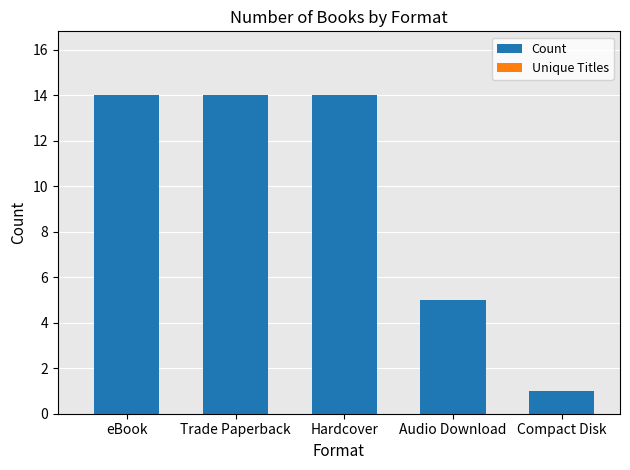

At which label is the value closest to 7?

Audio Download